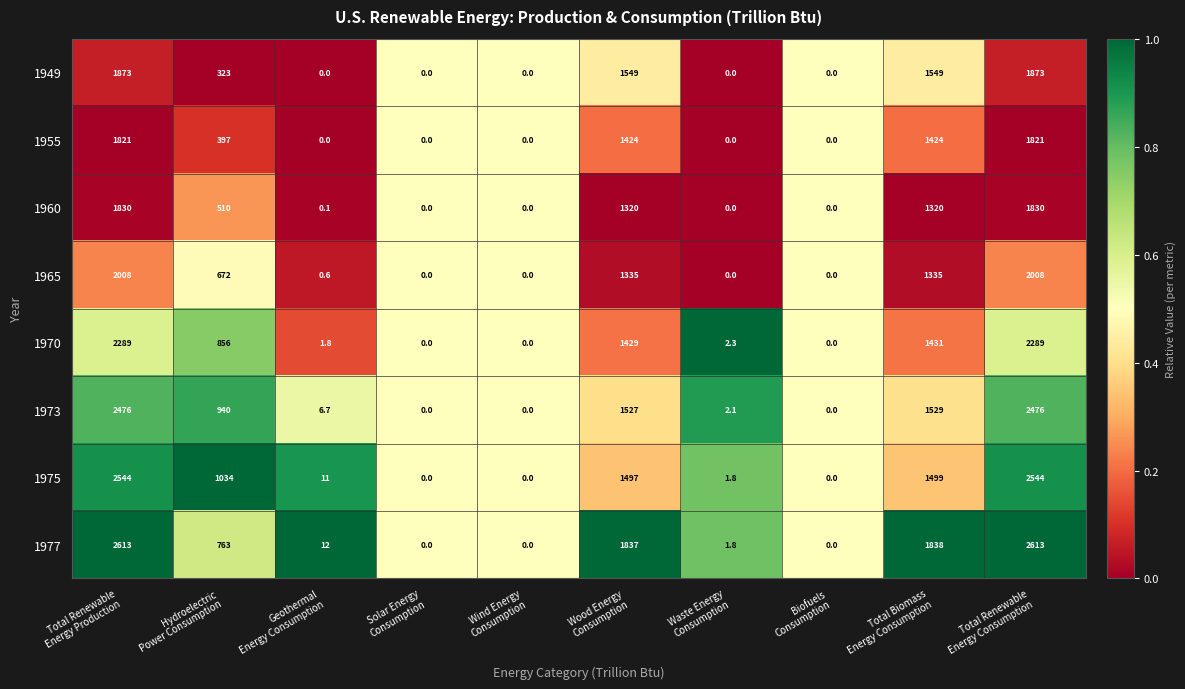

What is the average value of the 1955 series?

688.7